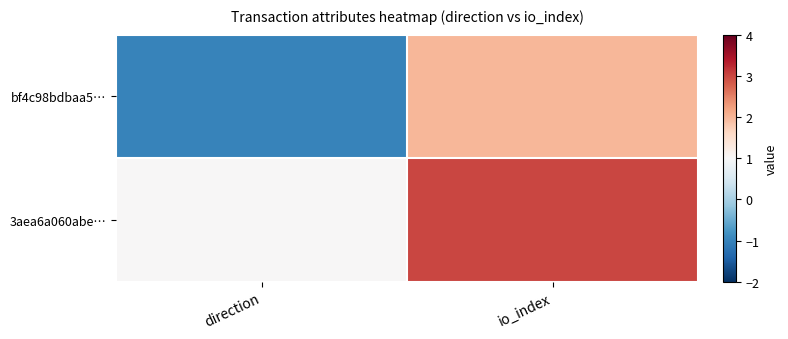

Reading right to left, list all the values displayed in this chart.

bf4c98bdbaa5…: io_index=2	direction=-1
3aea6a060abe…: io_index=3	direction=1